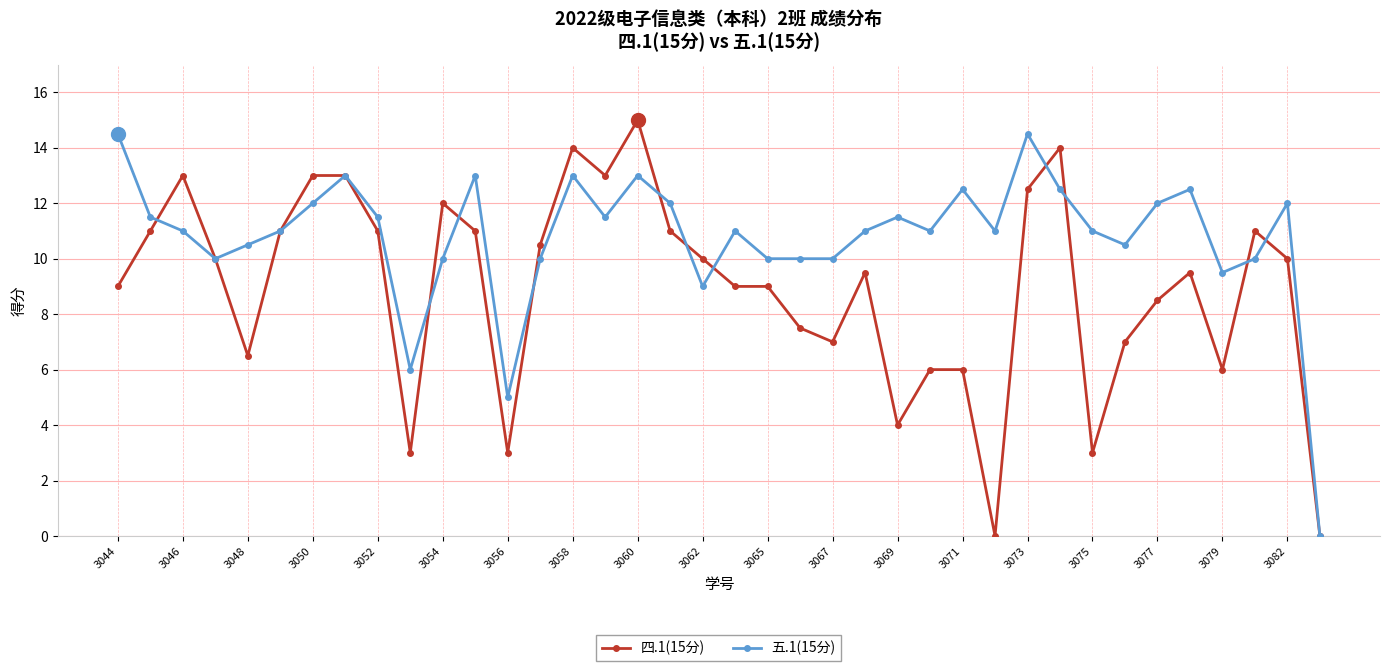

Is this an area chart (filled region under the line)?

No